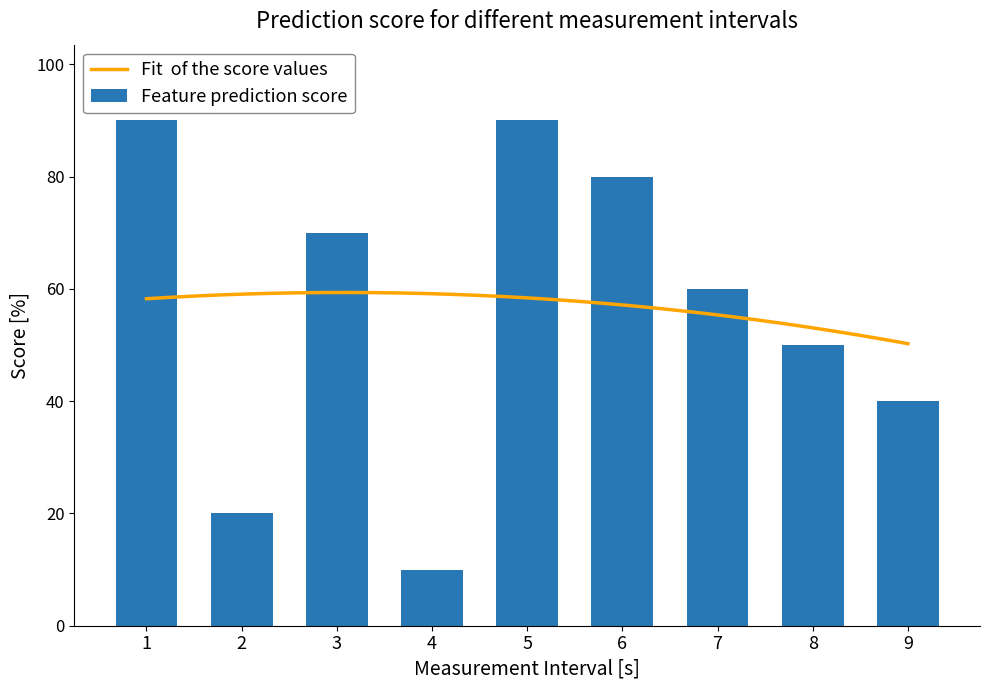

What is the sum of all values?

510